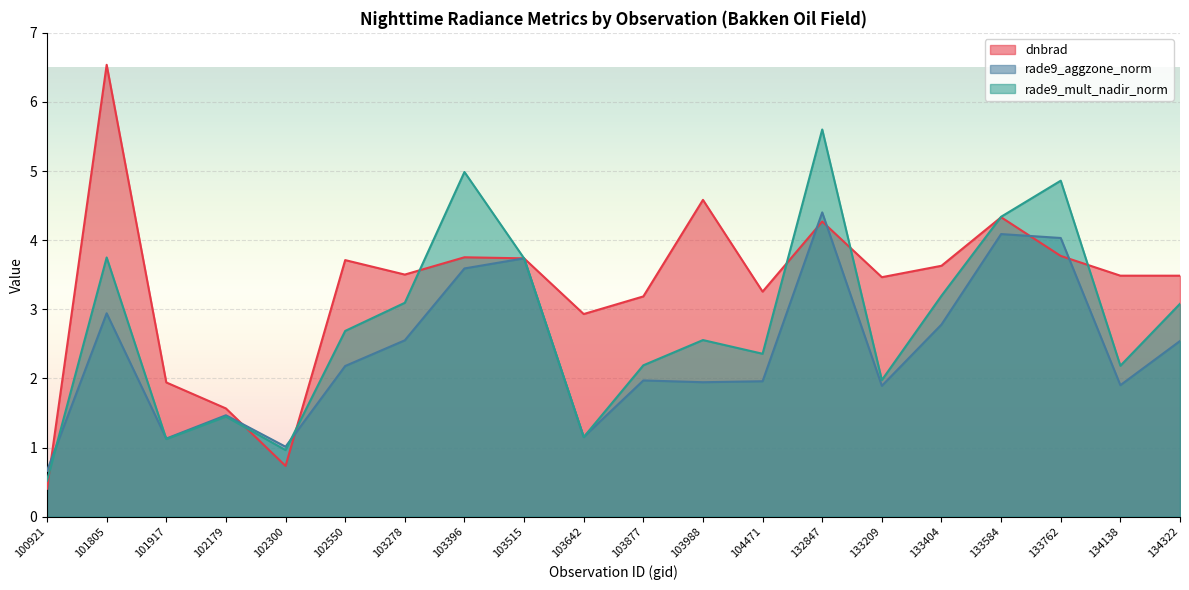

Rank the categories by rade9_aggzone_norm value from lowest to highest.

100921, 102300, 101917, 103642, 102179, 133209, 134138, 103988, 104471, 103877, 102550, 134322, 103278, 133404, 101805, 103396, 103515, 133762, 133584, 132847